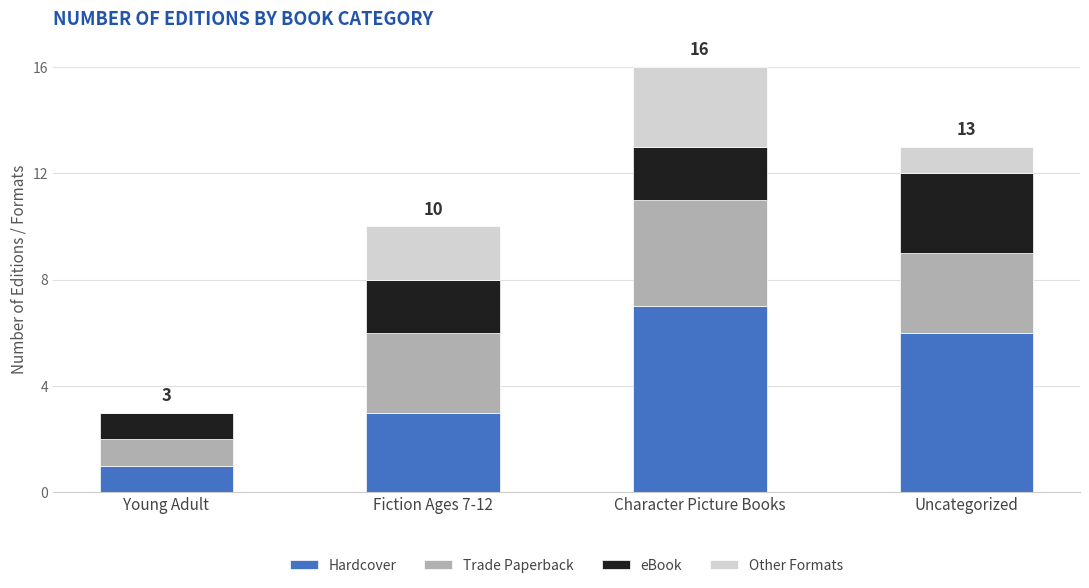

At which category is the sum across all series the highest?

Character Picture Books